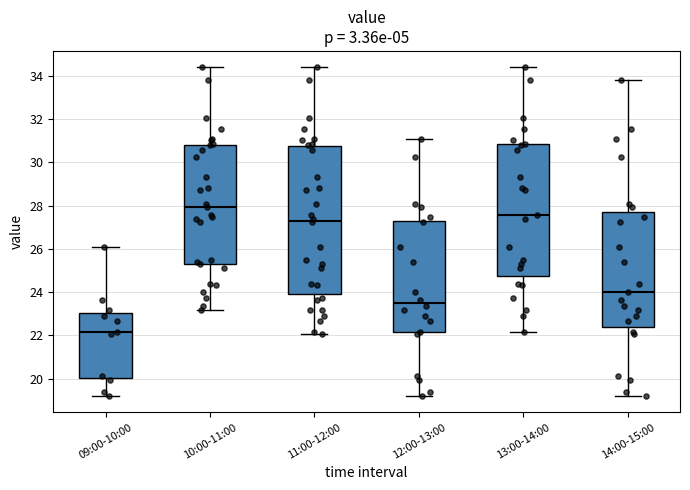

Reading left to right, read every box against the y-axis: the position of its median line, the range the box covers, and the ends of its whiskers. The values are not printed on the chart, so give them approximately, as read against the axis.

09:00-10:00: median 22.2, box 20.0 to 23.0, whiskers 19.2 to 26.0
10:00-11:00: median 28.0, box 25.4 to 30.8, whiskers 23.2 to 34.4
11:00-12:00: median 27.4, box 24.0 to 30.8, whiskers 22.0 to 34.4
12:00-13:00: median 23.6, box 22.2 to 27.4, whiskers 19.2 to 31.0
13:00-14:00: median 27.6, box 24.8 to 30.8, whiskers 22.2 to 34.4
14:00-15:00: median 24.0, box 22.4 to 27.8, whiskers 19.2 to 33.8